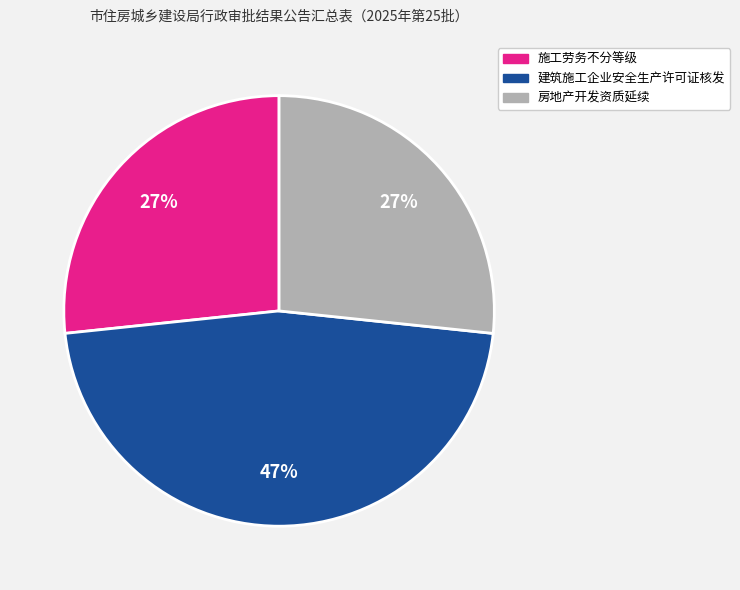

Is the sum of 房地产开发资质延续 and 施工劳务不分等级 greater than half?

Yes